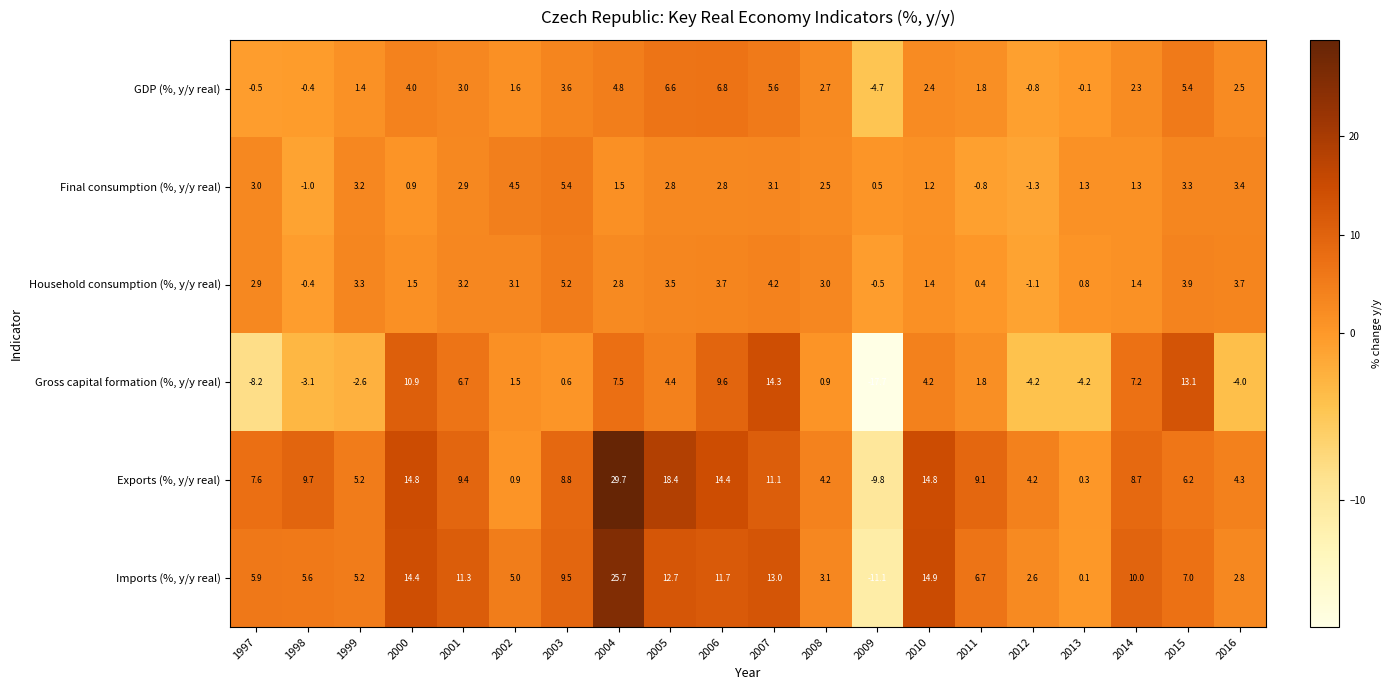

What is the difference between the highest and lowest values at 2010?

13.7